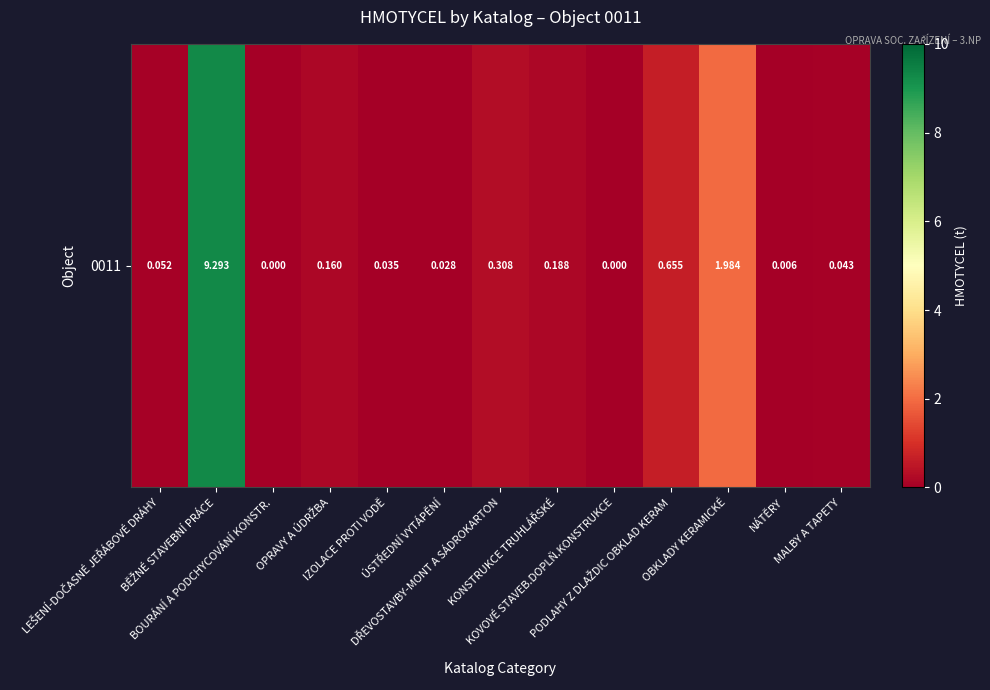

What is the difference between the values at OPRAVY A ÚDRŽBA and PODLAHY Z DLAŽDIC OBKLAD KERAM?

0.5